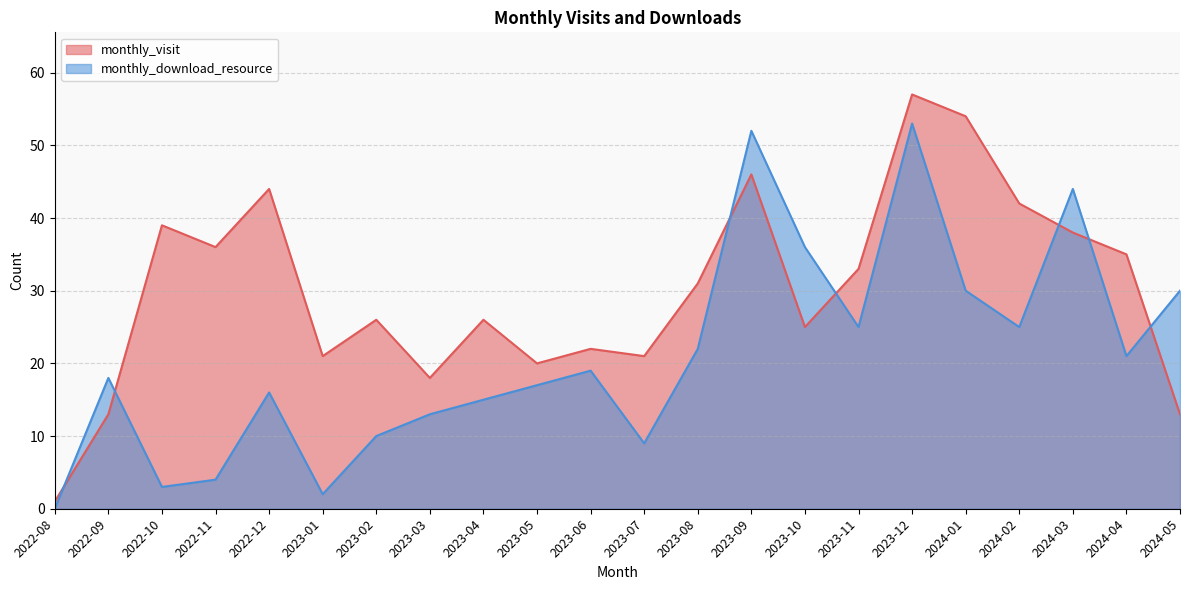

The value of monthly_download_resource at 2022-11 is 1. True or false?

False